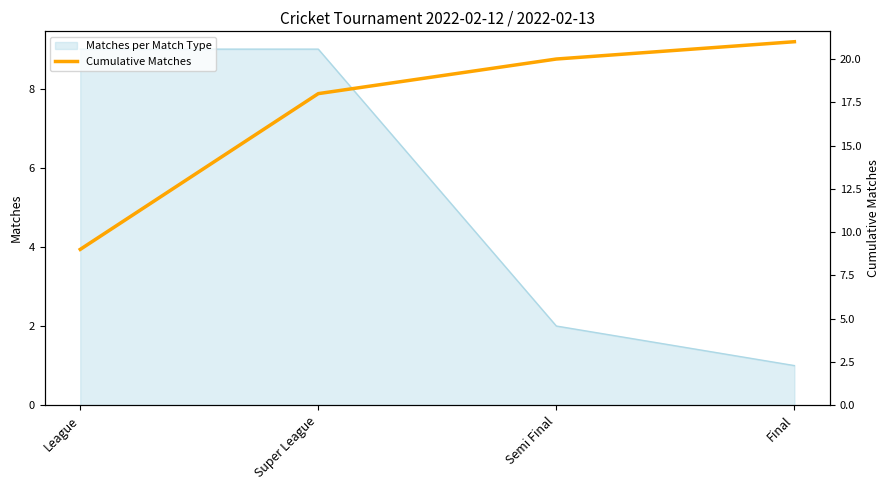

What value does the data have at League?

9